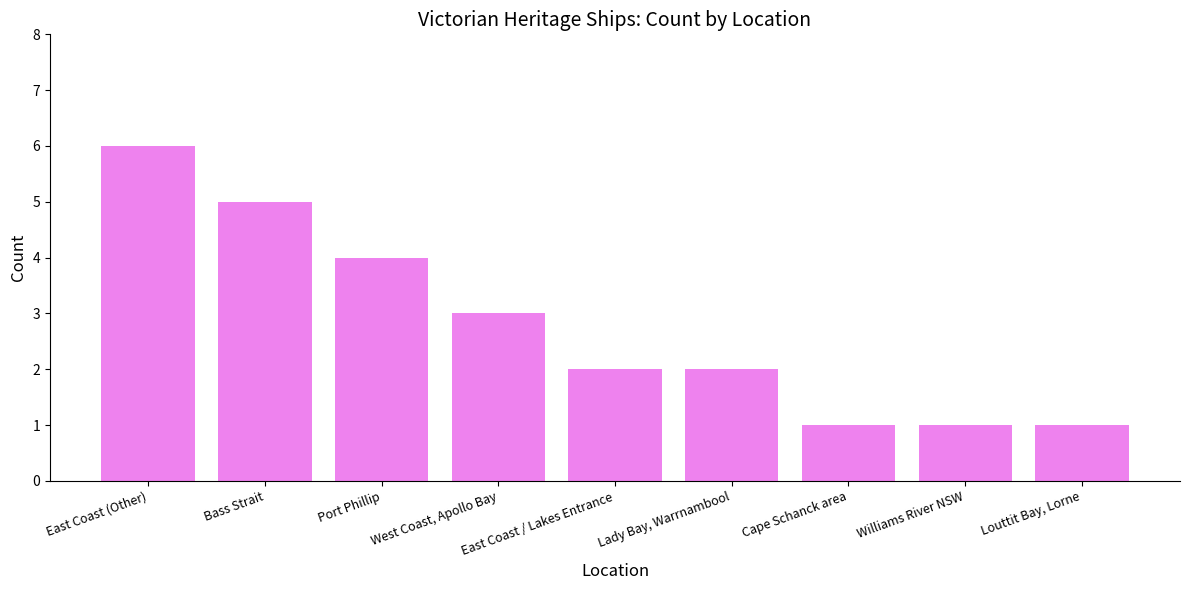

What is the average value?

3